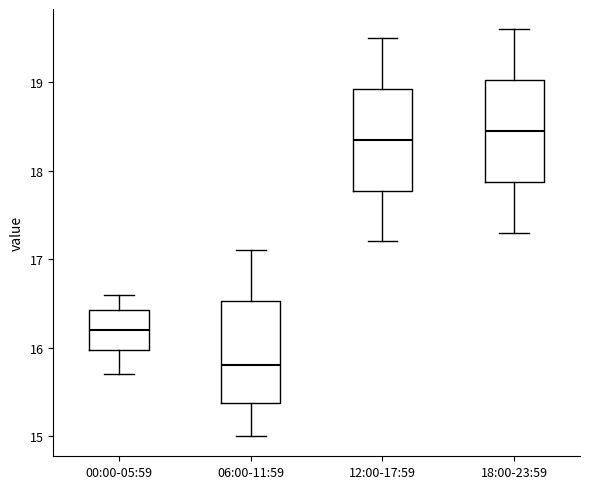

Which box has the lowest median line?

06:00-11:59